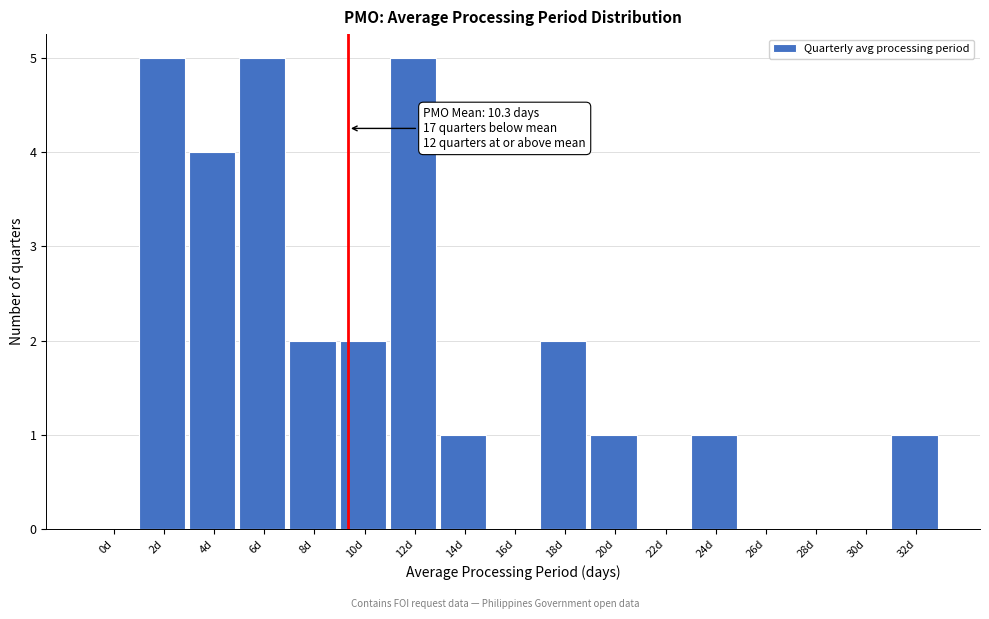

Reading left to right, what are all the values shown in this chart?

0d=0	2d=5	4d=4	6d=5	8d=2	10d=2	12d=5	14d=1	16d=0	18d=2	20d=1	22d=0	24d=1	26d=0	28d=0	30d=0	32d=1